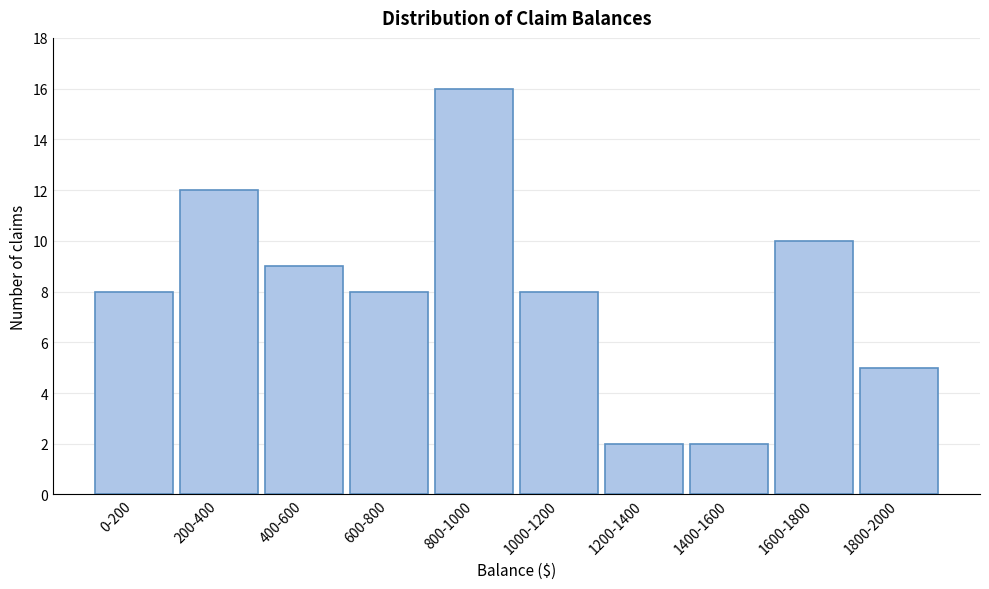

Reading left to right, transcribe all the data shown in this chart.

8	12	9	8	16	8	2	2	10	5